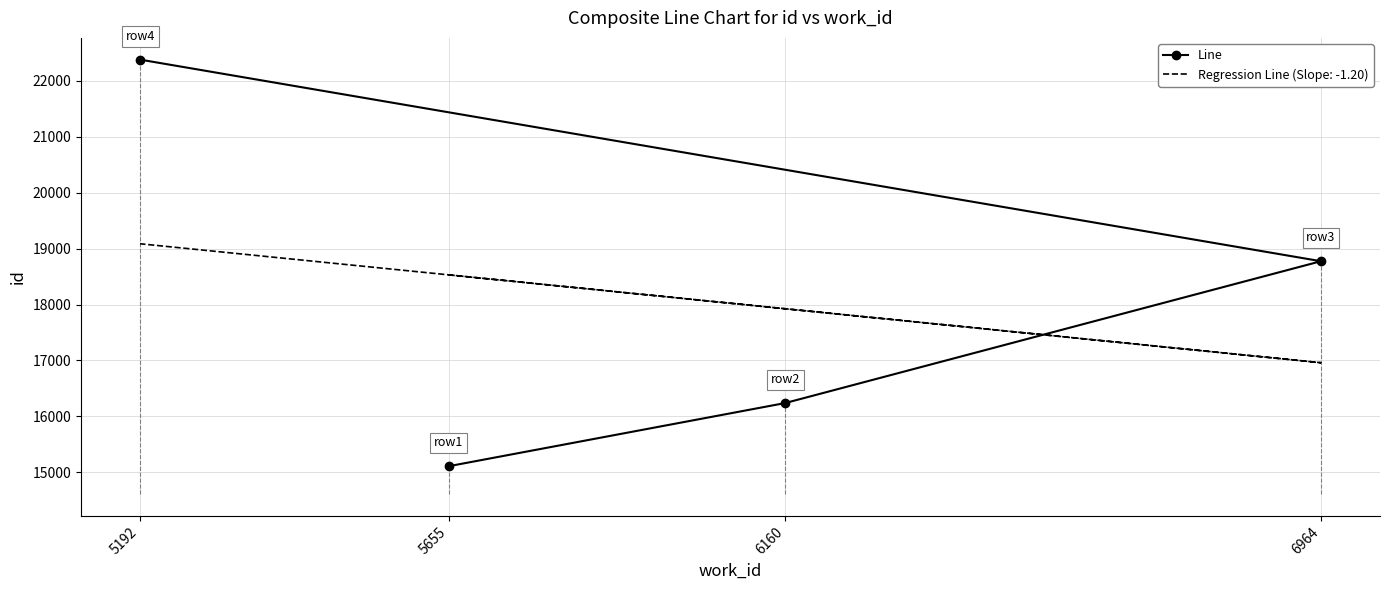

List the labels in order of value, smallest first.

5655, 6160, 6964, 5192